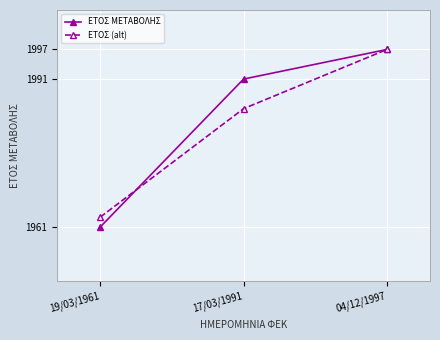

Which series has the widest spread of values?

ΕΤΟΣ ΜΕΤΑΒΟΛΗΣ